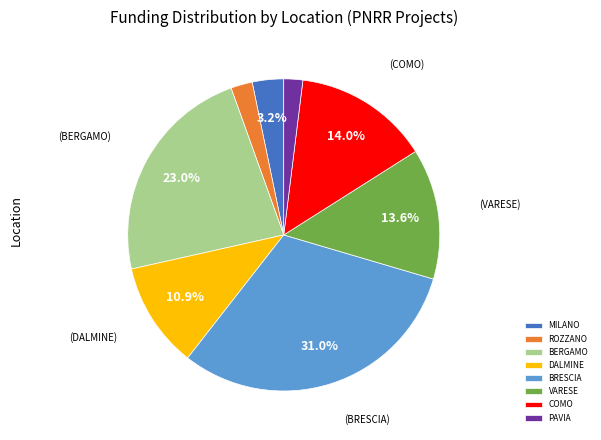

Count the number of slices in the pie.

8